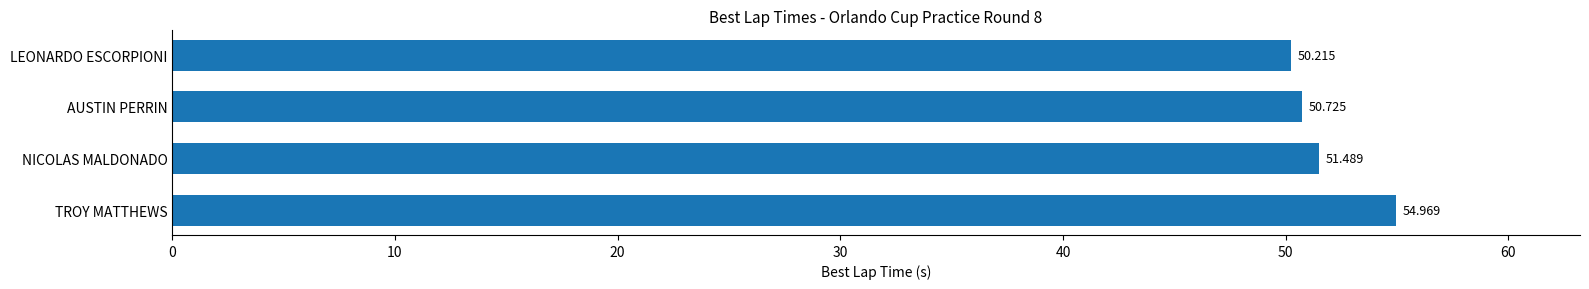

How many bars are there in total?

4